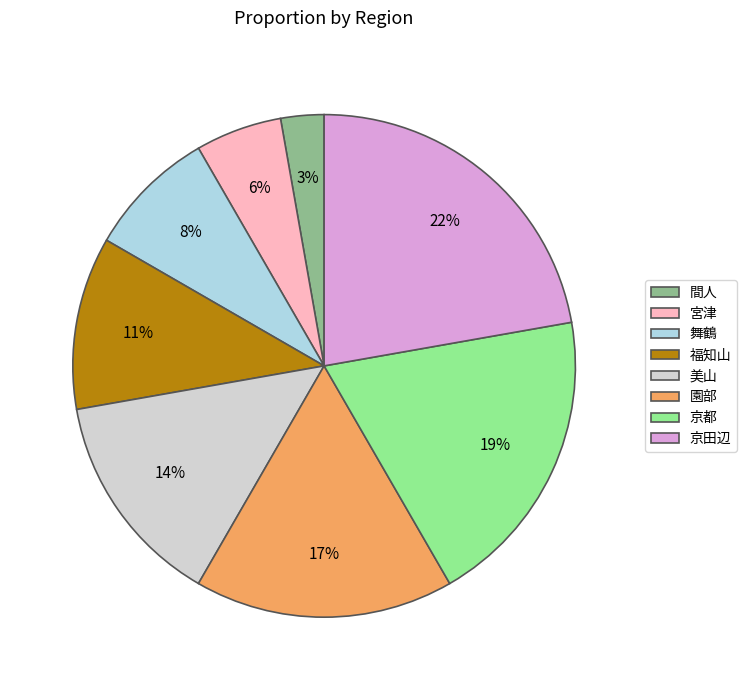

The 京田辺 slice represents 13% of the pie. True or false?

False